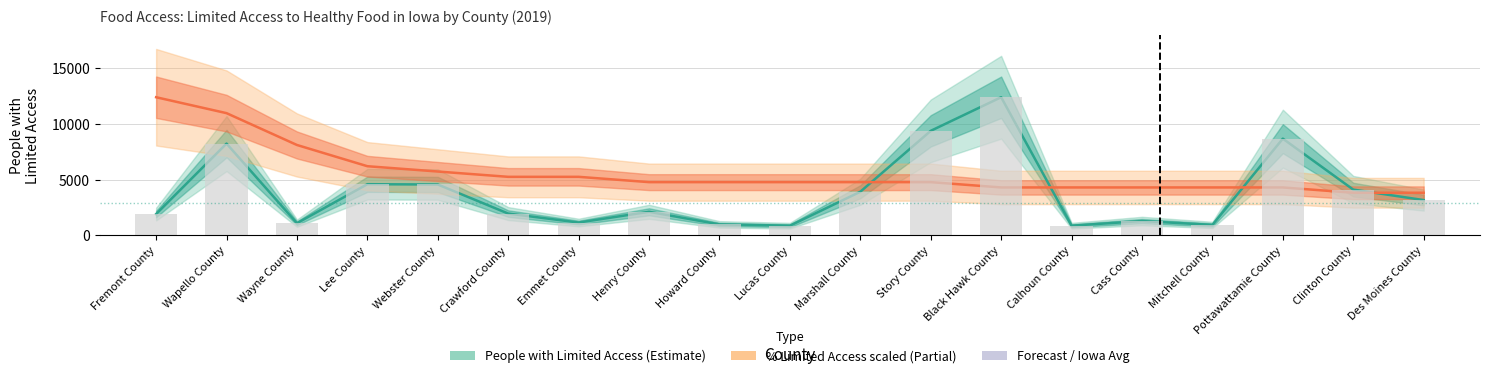

What is the sum of all % Limited Access (scaled) values?

106916.9